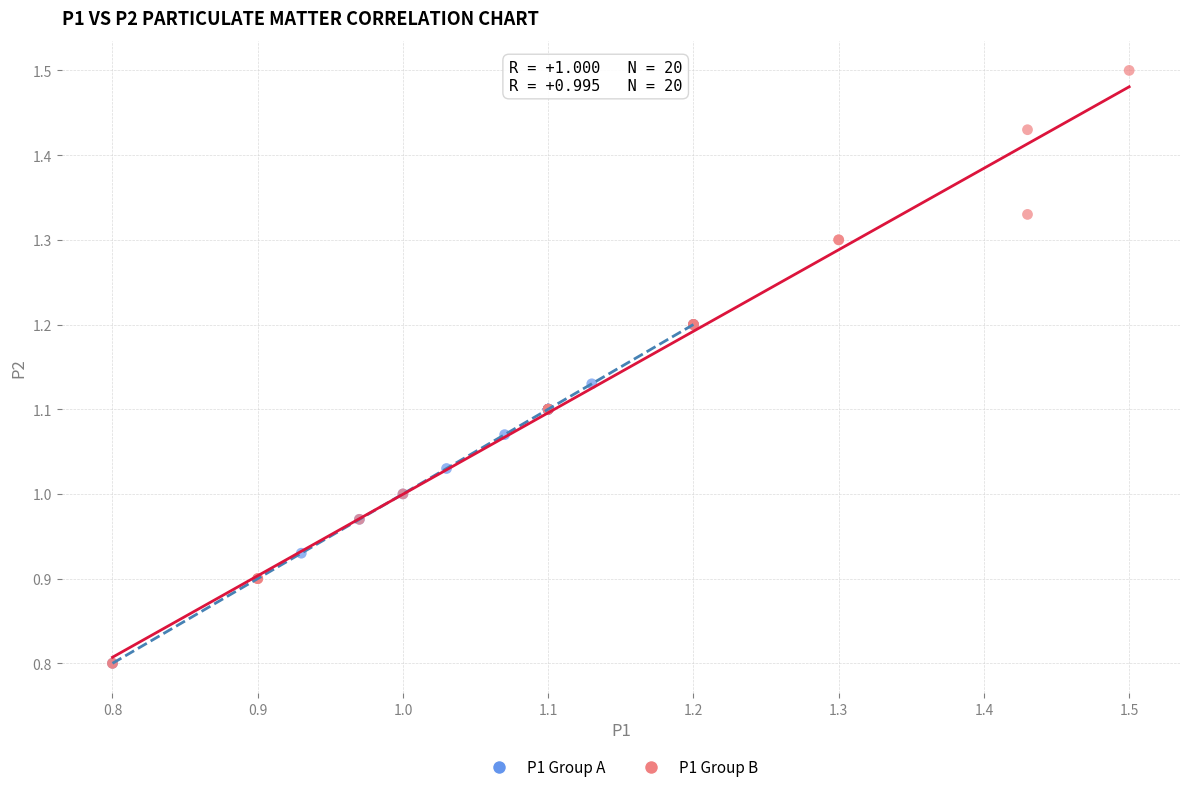

Which series contains the highest Y value?

P1 Group B